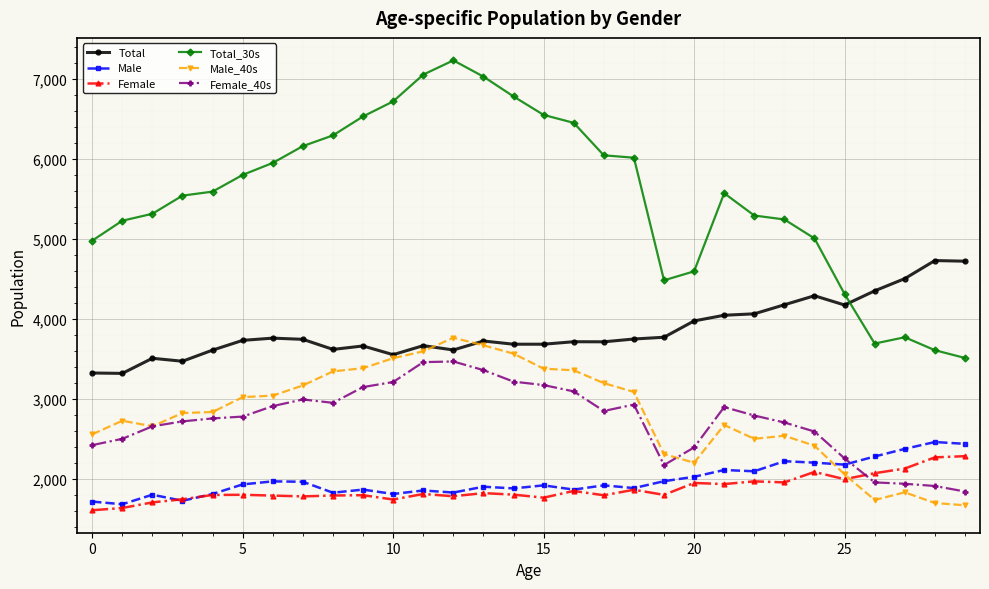

What is the difference between the maximum and minimum values in the Male series?

778